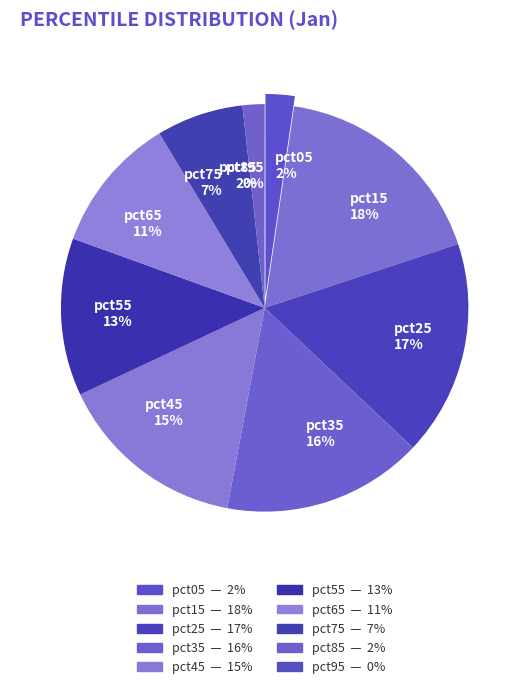

Is pct45 the majority of the pie?

No